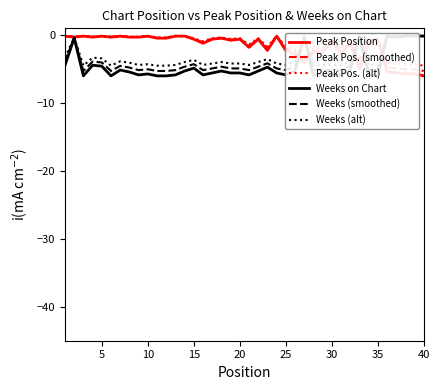

Is it true that Peak Position equals -0.2 at 5?

True